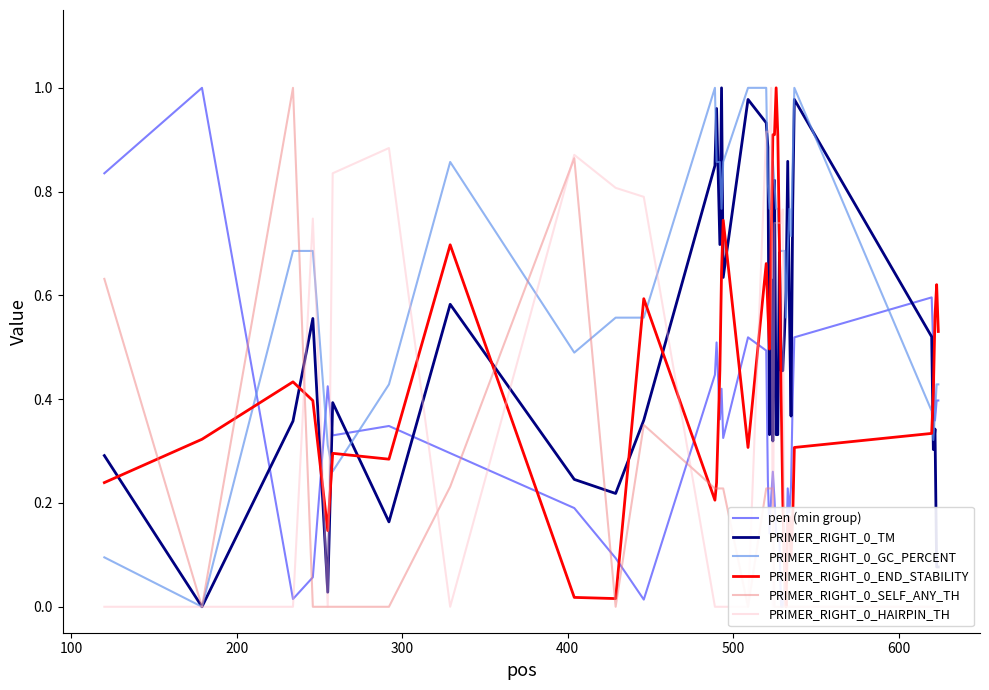

What is the maximum value shown in the chart?

1.0